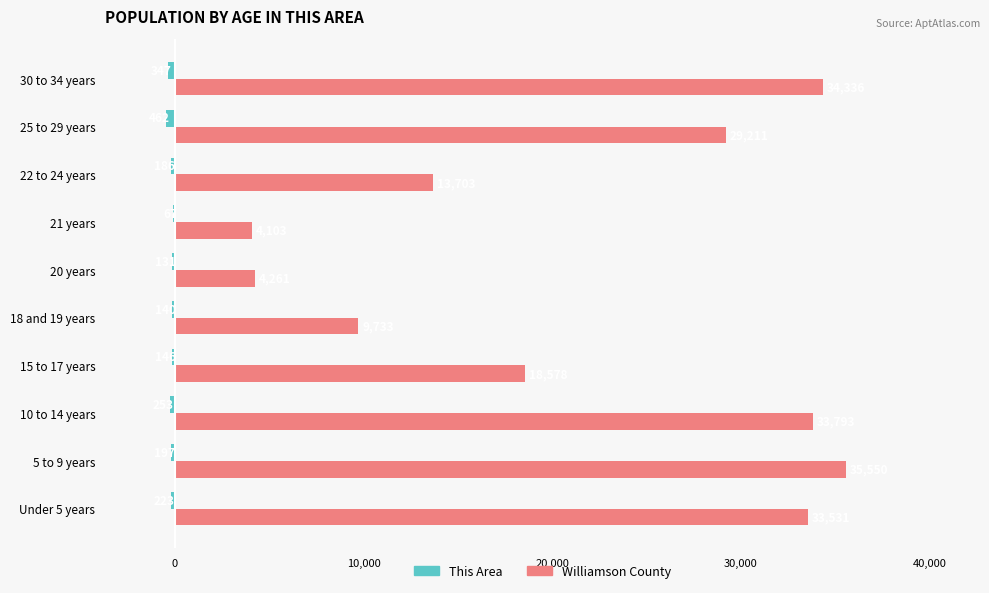

What is the total value across all series at 22 to 24 years?

13517